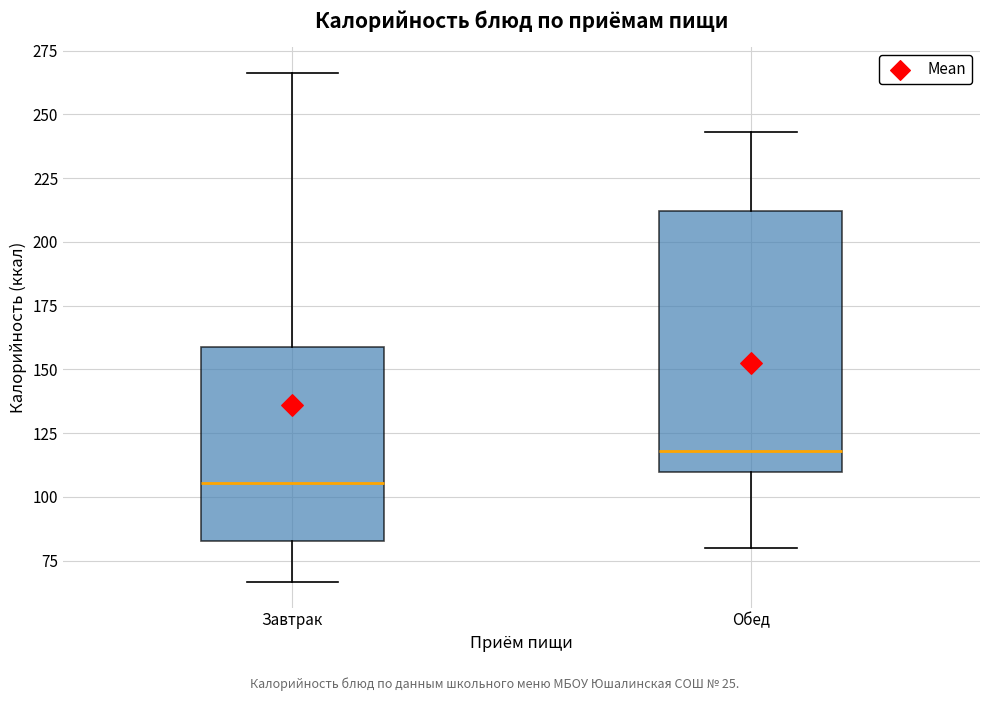

Reading left to right, transcribe this box plot: for each box, give where its median line is, the range the box spans, and where its two whiskers end, as read against the y-axis. The values are not printed on the chart, so give them approximately, as read against the axis.

Завтрак: median 105, box 85 to 160, whiskers 65 to 265
Обед: median 120, box 110 to 210, whiskers 80 to 245